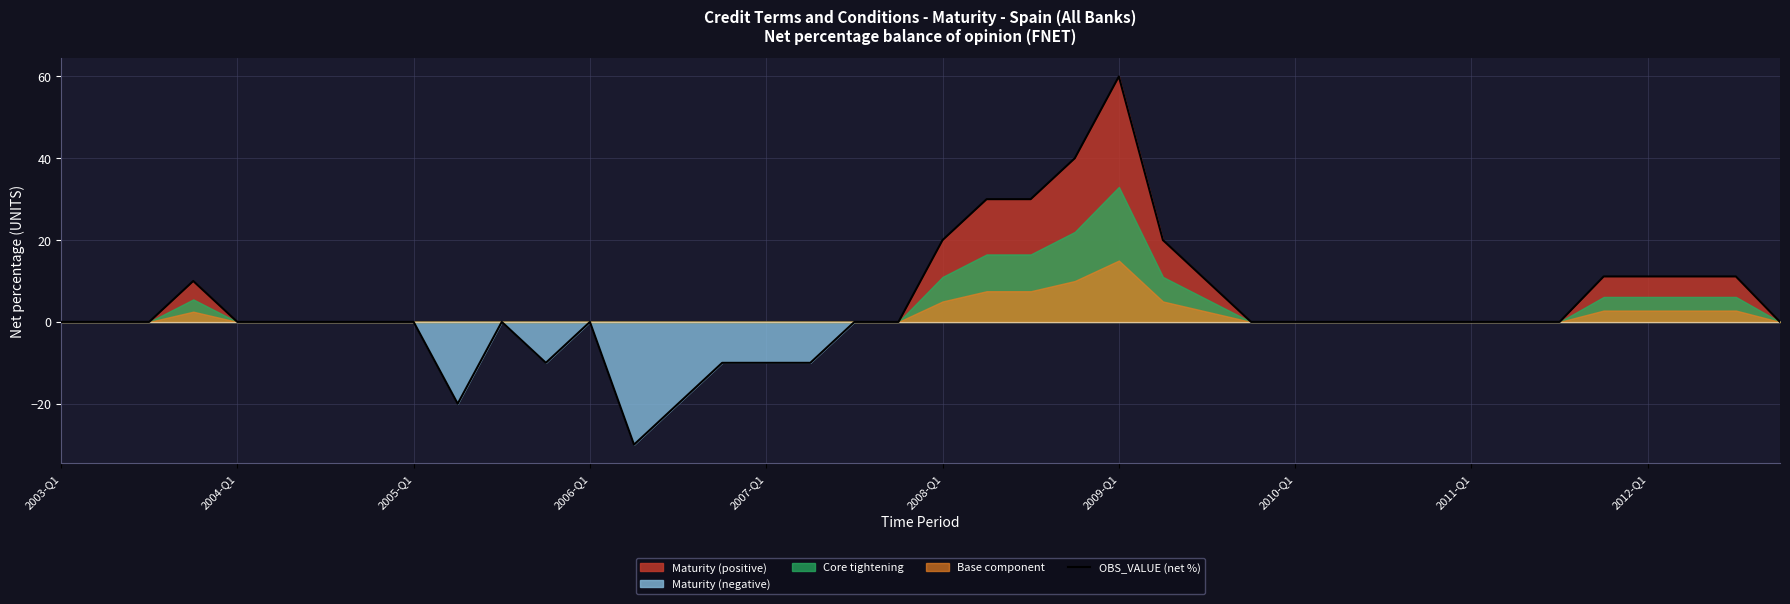

What is the highest value of the OBS_VALUE (net %) series?

60.0